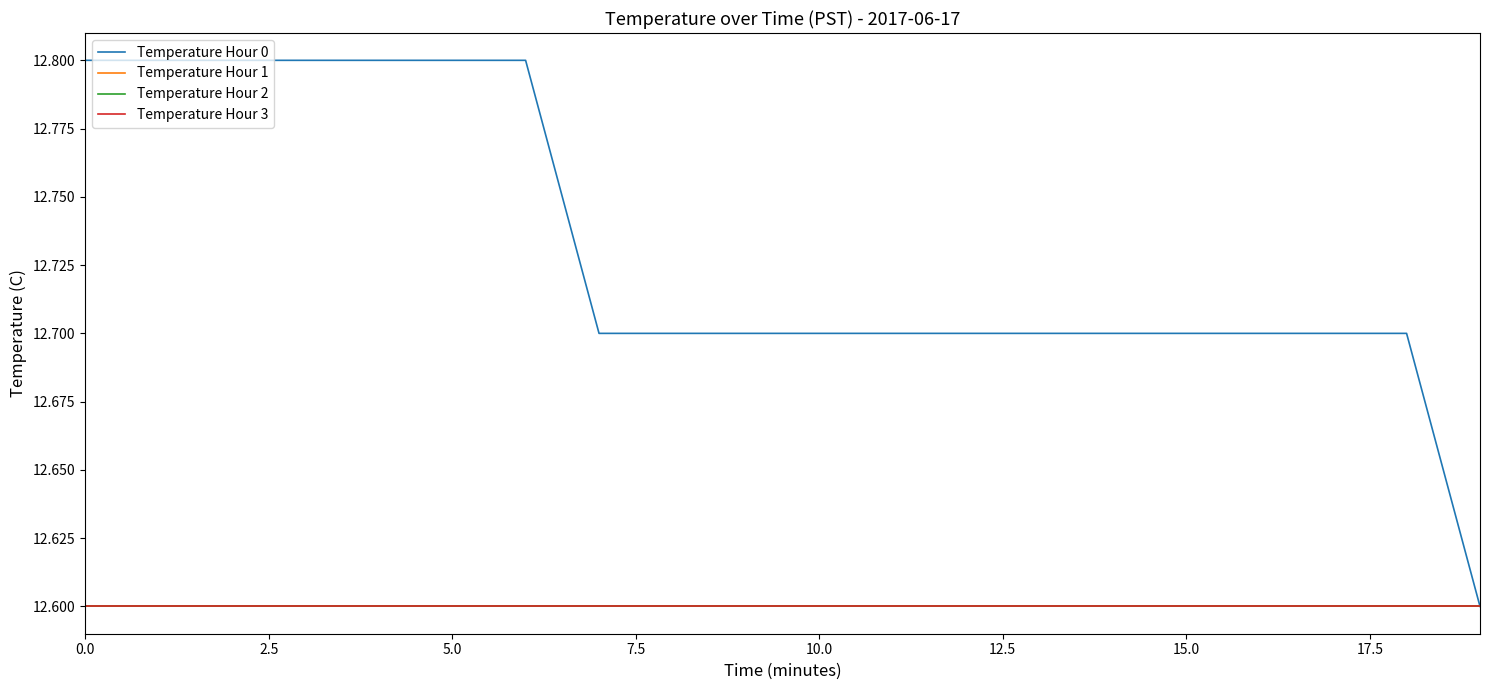

Does the chart display data point markers on the line(s)?

No